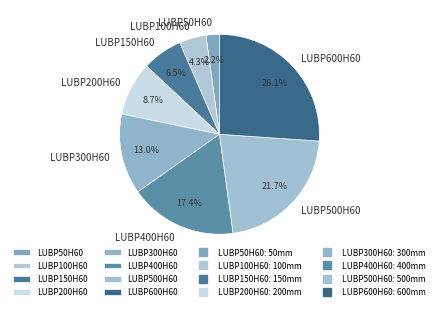

Which category has the biggest portion of the pie?

LUBP600H60